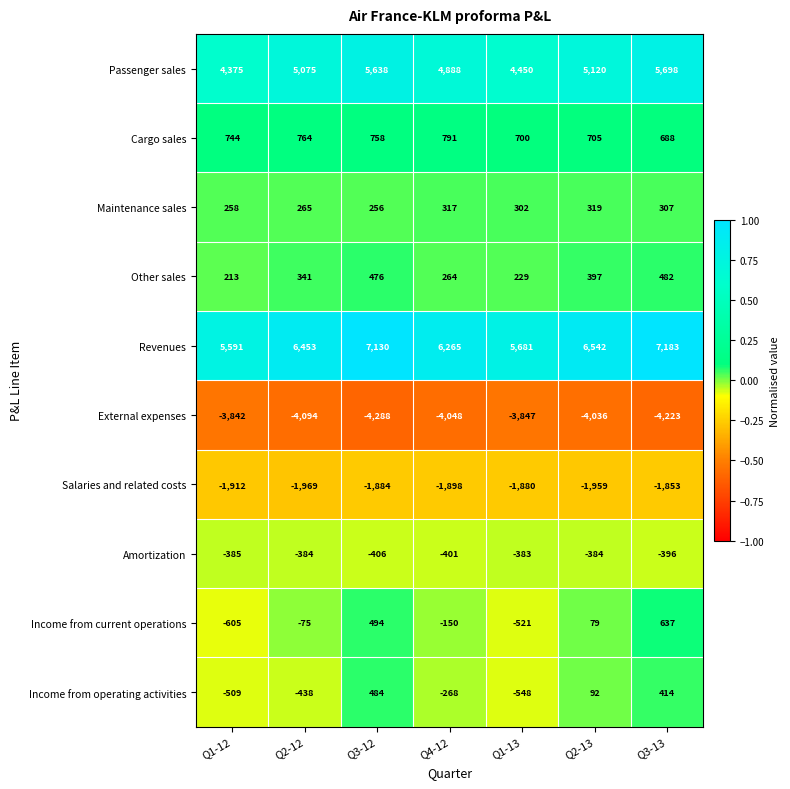

What is the difference between the highest and lowest values at Q1-12?

9433